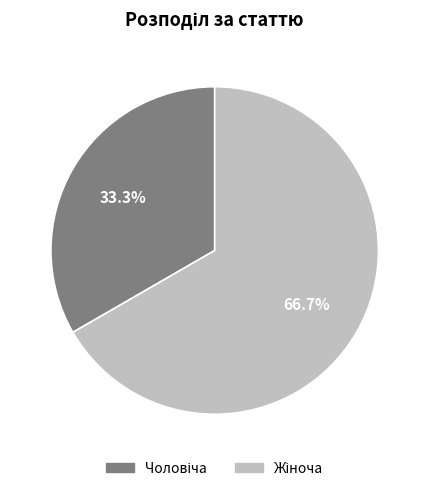

Does any single category account for the majority?

Yes